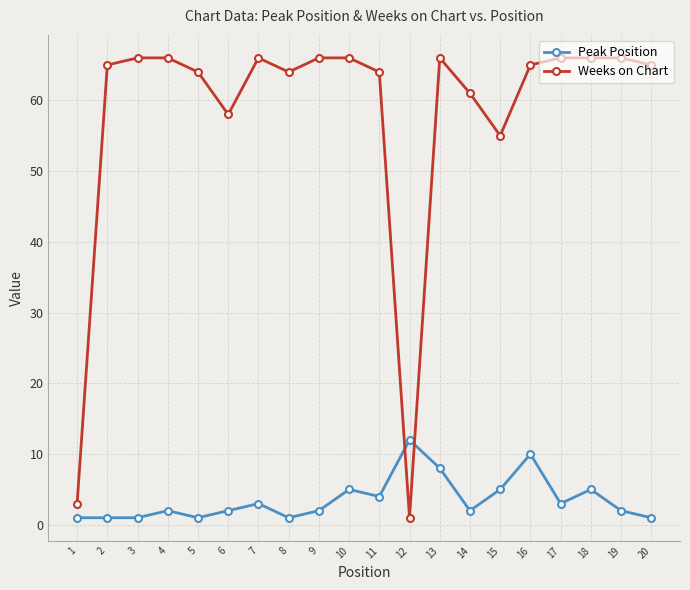

What are all the series names shown in the legend?

Peak Position, Weeks on Chart